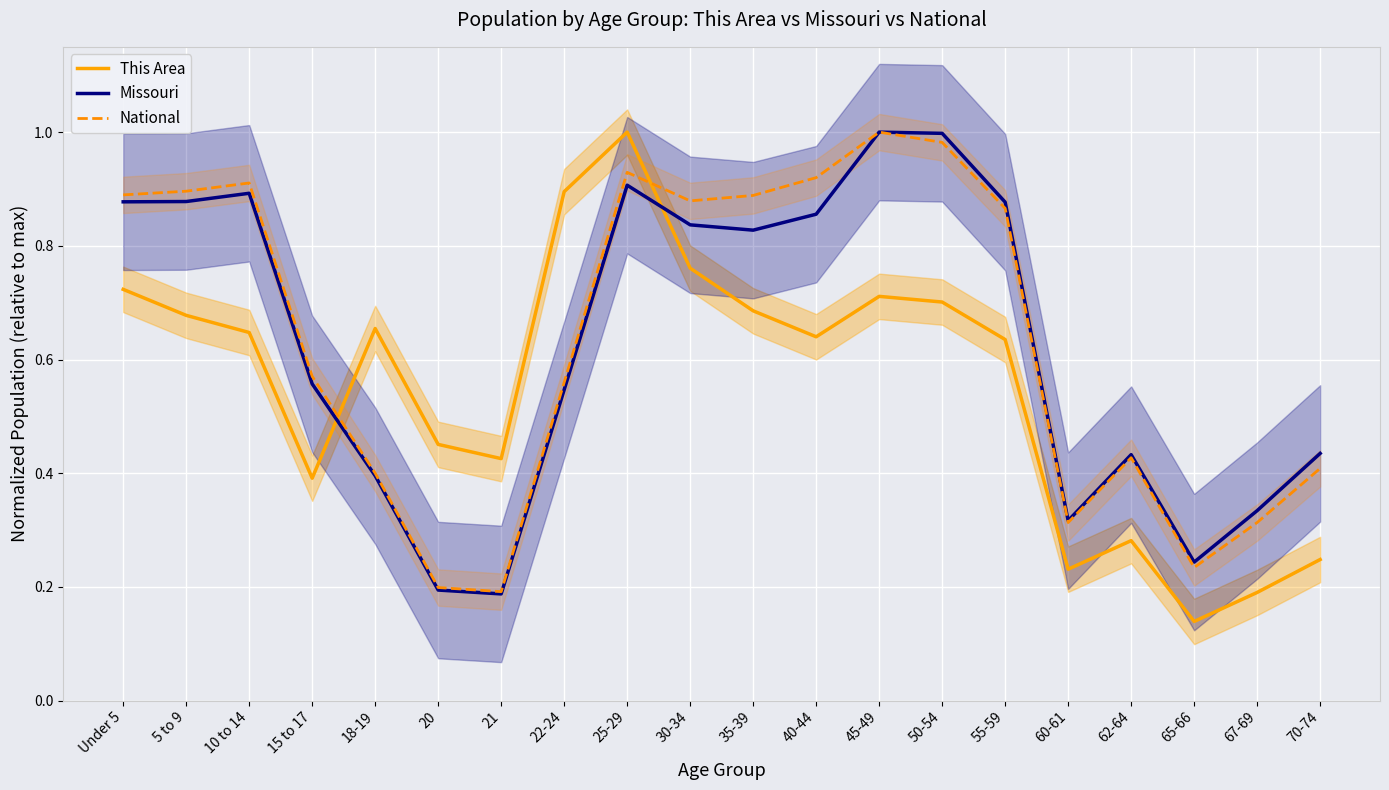

Where is the first local minimum for Missouri?

21